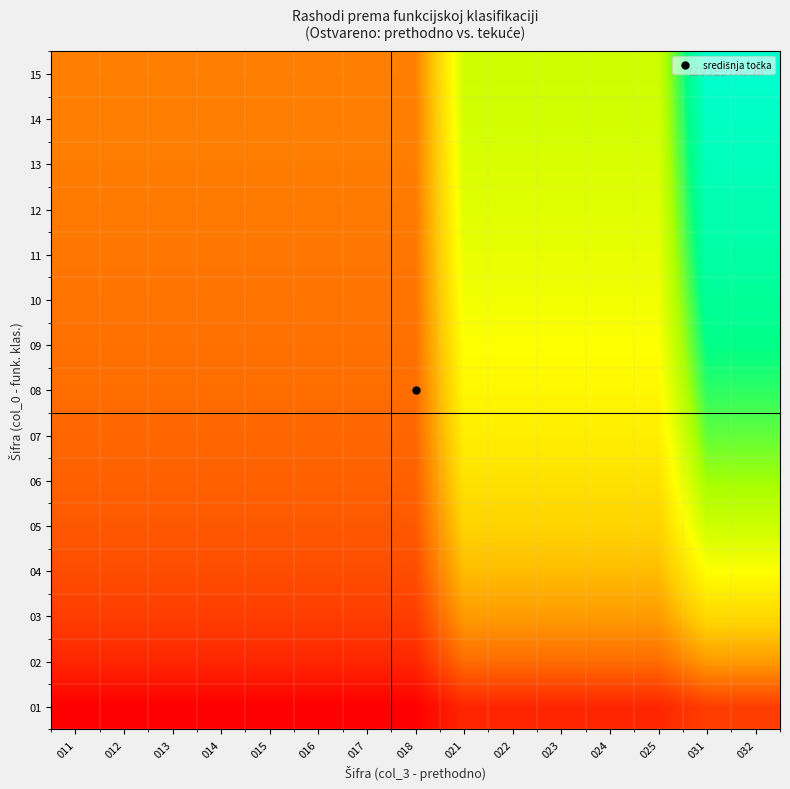

Reading left to right, list all the values displayed in this chart.

01: 011=0.3	012=0.3	013=0.3	014=0.3	015=0.3	016=0.3	017=0.3	018=0.3	021=0.5	022=0.5	023=0.5	024=0.5	025=0.5	031=0.6	032=0.6
02: 011=0.5	012=0.5	013=0.5	014=0.5	015=0.5	016=0.5	017=0.5	018=0.5	021=0.8	022=0.8	023=0.8	024=0.8	025=0.8	031=1.0	032=1.0
03: 011=0.6	012=0.6	013=0.6	014=0.6	015=0.6	016=0.6	017=0.6	018=0.6	021=1.0	022=1.0	023=1.0	024=1.0	025=1.0	031=1.3	032=1.3
04: 011=0.7	012=0.7	013=0.7	014=0.7	015=0.7	016=0.7	017=0.7	018=0.7	021=1.1	022=1.1	023=1.1	024=1.1	025=1.1	031=1.5	032=1.5
05: 011=0.7	012=0.7	013=0.7	014=0.7	015=0.7	016=0.7	017=0.7	018=0.7	021=1.2	022=1.2	023=1.2	024=1.2	025=1.2	031=1.7	032=1.7
06: 011=0.8	012=0.8	013=0.8	014=0.8	015=0.8	016=0.8	017=0.8	018=0.8	021=1.3	022=1.3	023=1.3	024=1.3	025=1.3	031=1.8	032=1.8
07: 011=0.8	012=0.8	013=0.8	014=0.8	015=0.8	016=0.8	017=0.8	018=0.8	021=1.4	022=1.4	023=1.4	024=1.4	025=1.4	031=1.9	032=1.9
08: 011=0.8	012=0.8	013=0.8	014=0.8	015=0.8	016=0.8	017=0.8	018=0.8	021=1.5	022=1.5	023=1.5	024=1.5	025=1.5	031=2.0	032=2.0
09: 011=0.8	012=0.8	013=0.8	014=0.8	015=0.8	016=0.8	017=0.8	018=0.8	021=1.5	022=1.5	023=1.5	024=1.5	025=1.5	031=2.1	032=2.1
10: 011=0.8	012=0.8	013=0.8	014=0.8	015=0.8	016=0.8	017=0.8	018=0.8	021=1.5	022=1.5	023=1.5	024=1.5	025=1.5	031=2.1	032=2.1
11: 011=0.8	012=0.8	013=0.8	014=0.8	015=0.8	016=0.8	017=0.8	018=0.8	021=1.6	022=1.6	023=1.6	024=1.6	025=1.6	031=2.2	032=2.2
12: 011=0.9	012=0.9	013=0.9	014=0.9	015=0.9	016=0.9	017=0.9	018=0.9	021=1.6	022=1.6	023=1.6	024=1.6	025=1.6	031=2.2	032=2.2
13: 011=0.9	012=0.9	013=0.9	014=0.9	015=0.9	016=0.9	017=0.9	018=0.9	021=1.6	022=1.6	023=1.6	024=1.6	025=1.6	031=2.3	032=2.3
14: 011=0.9	012=0.9	013=0.9	014=0.9	015=0.9	016=0.9	017=0.9	018=0.9	021=1.6	022=1.6	023=1.6	024=1.6	025=1.6	031=2.3	032=2.3
15: 011=0.9	012=0.9	013=0.9	014=0.9	015=0.9	016=0.9	017=0.9	018=0.9	021=1.7	022=1.7	023=1.7	024=1.7	025=1.7	031=2.4	032=2.4